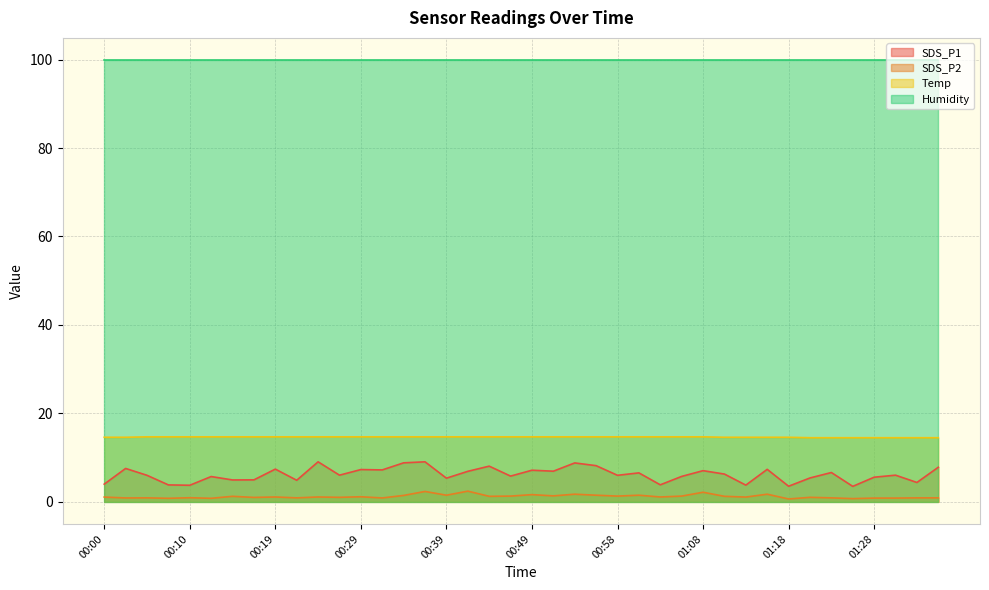

True or false: SDS_P1 and SDS_P2 cross at least once.

False